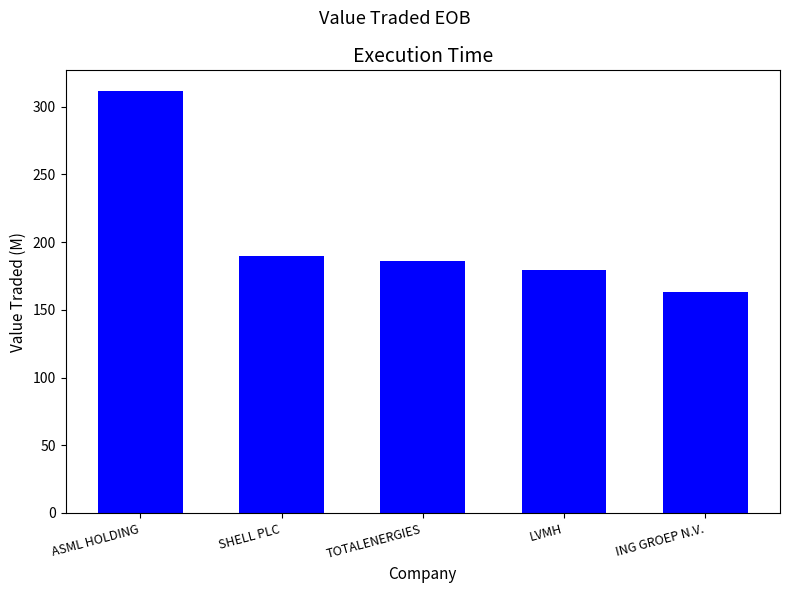

How many values exceed 185?

3